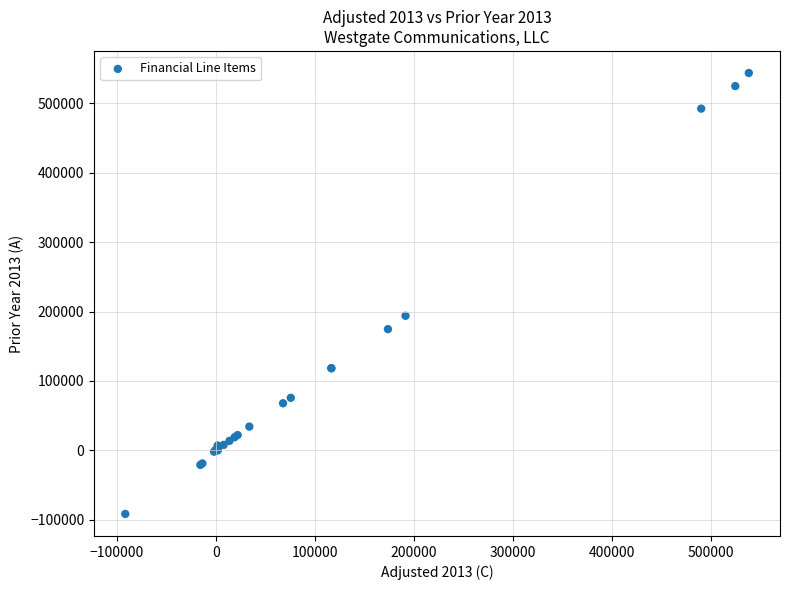

What Y value in the scatter plot is closest to 226049?

193857